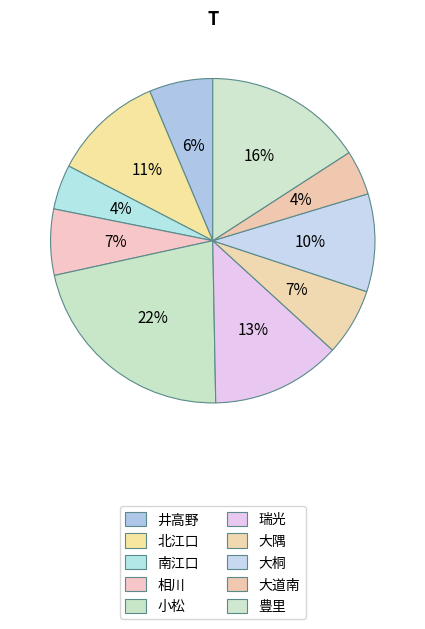

Rank the categories by value from lowest to highest.

南江口, 大道南, 井高野, 相川, 大隅, 大桐, 北江口, 瑞光, 豊里, 小松